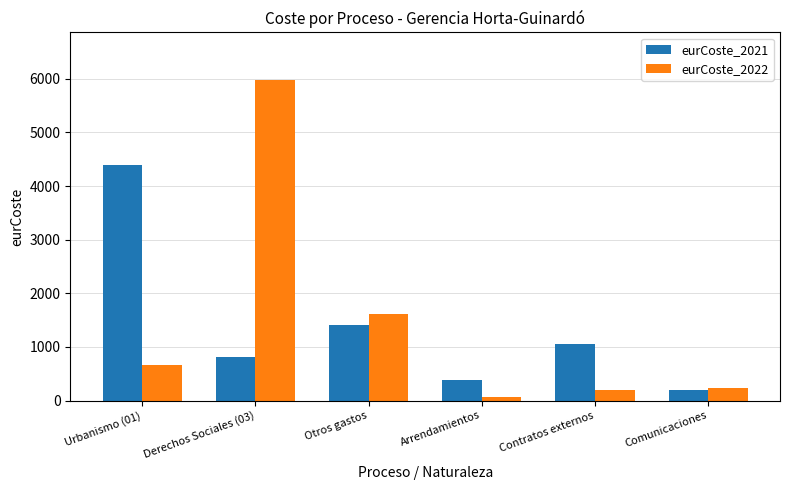

At which category is the sum across all series the highest?

Derechos Sociales (03)